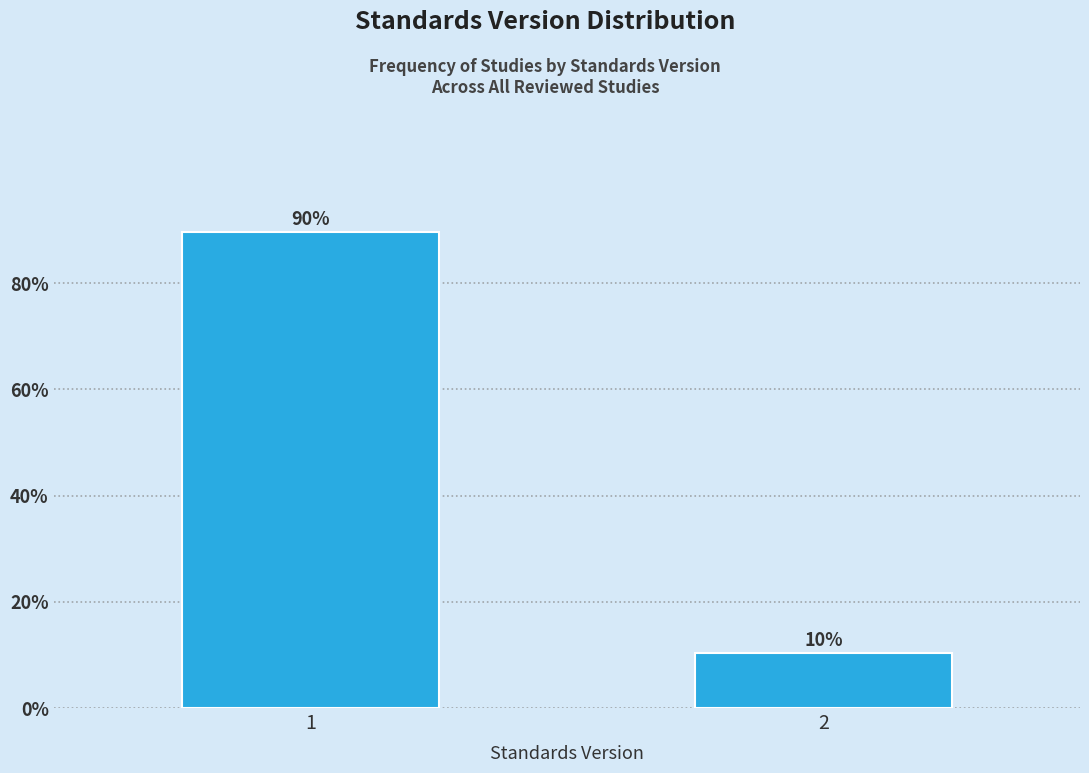

What value does the data have at 2?

10.3